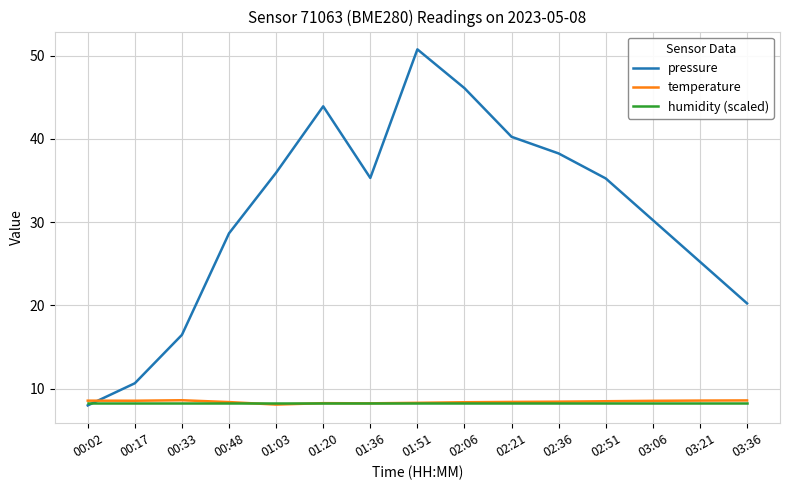

Between which two adjacent categories do temperature and pressure first intersect?

00:02 and 00:17